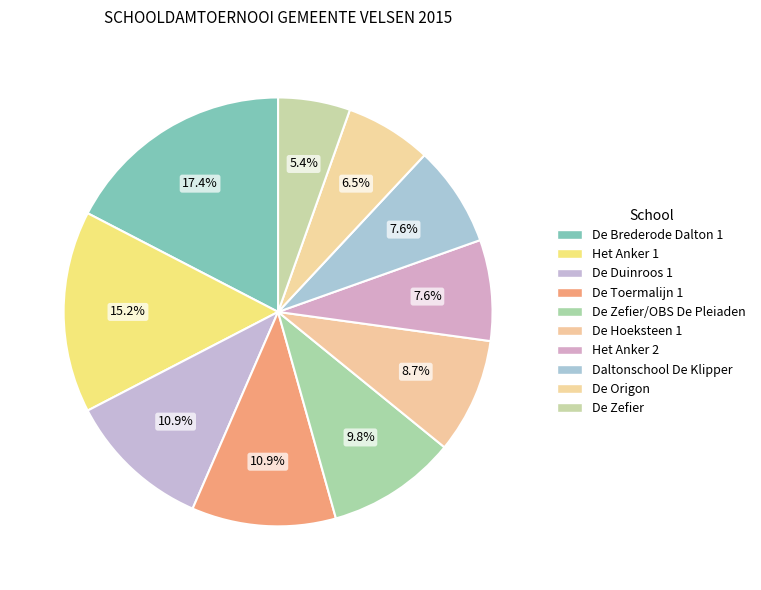

To the nearest percent, what is the combined percentage of Het Anker 1 and De Zefier/OBS De Pleiaden?

25%